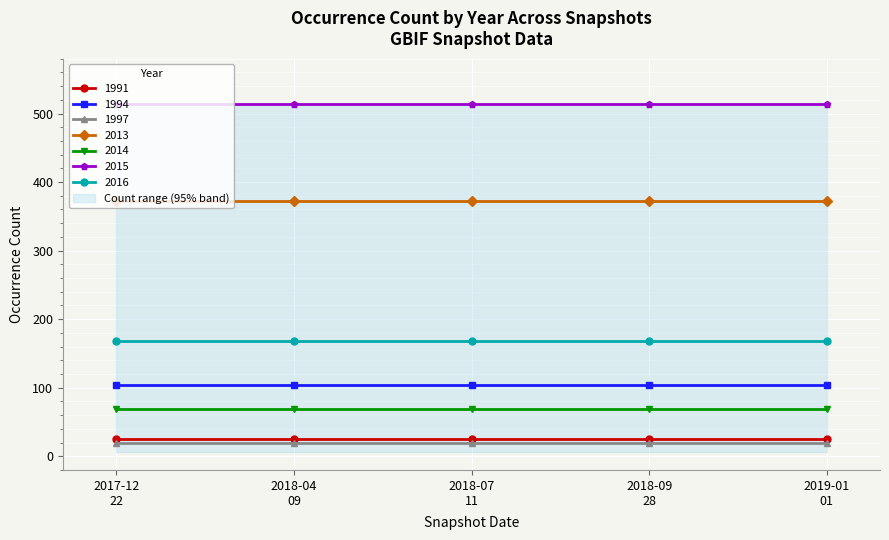

Rank the series by their maximum value, from highest to lowest.

2015, 2013, 2016, 1994, 2014, 1991, 1997